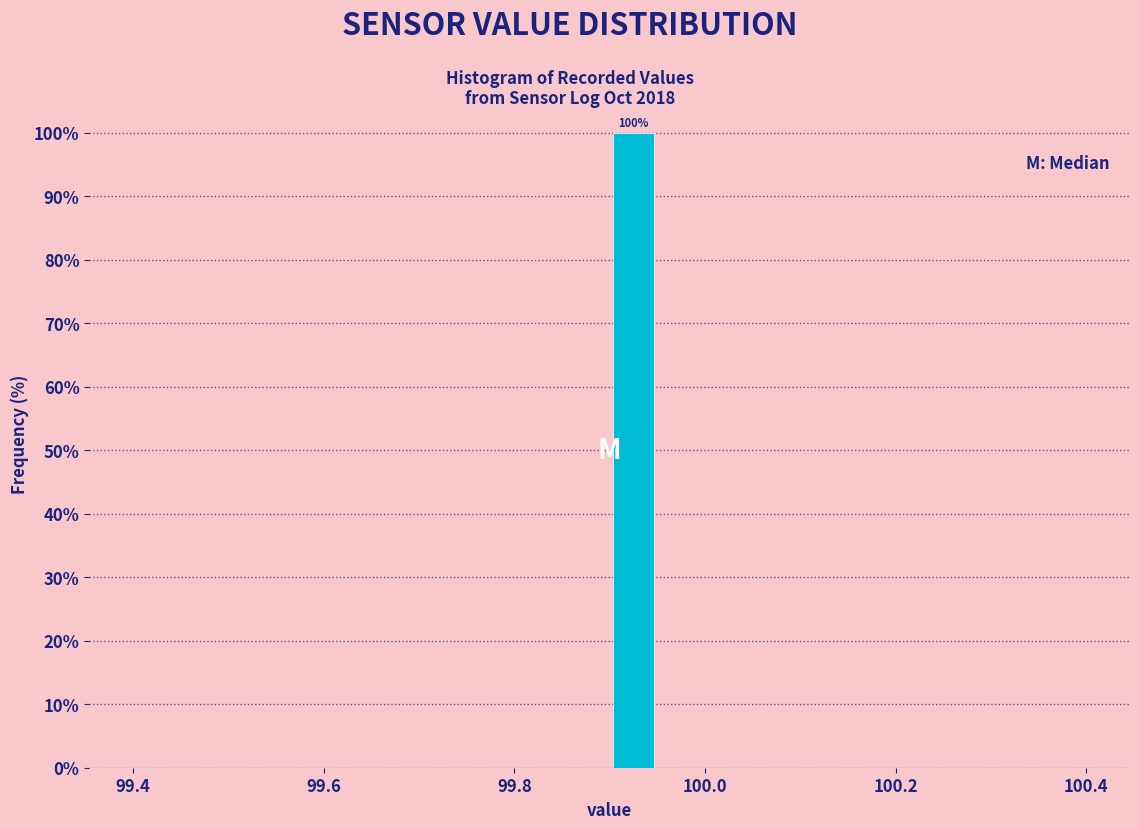

Around what value on the x-axis is the tallest bar? Give the approximate position of its centre, as read against the axis.

99.92